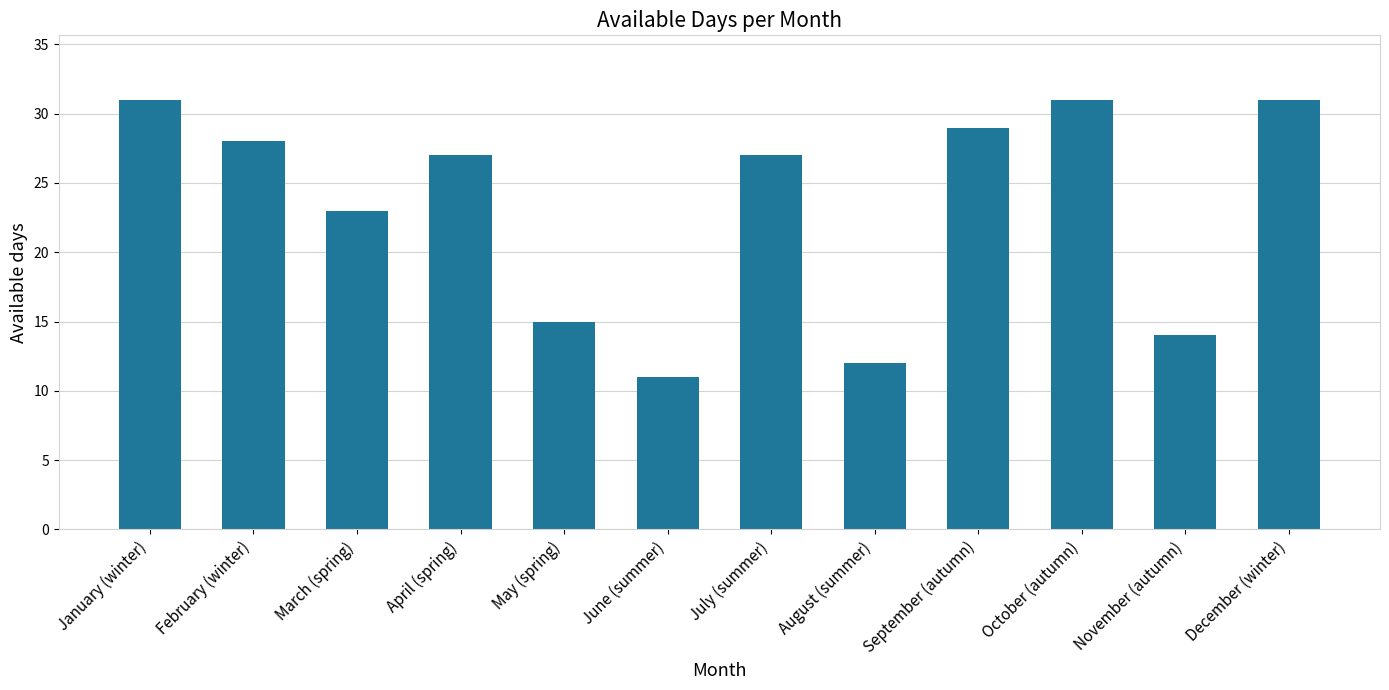

What is the difference between the values at July (summer) and October (autumn)?

4